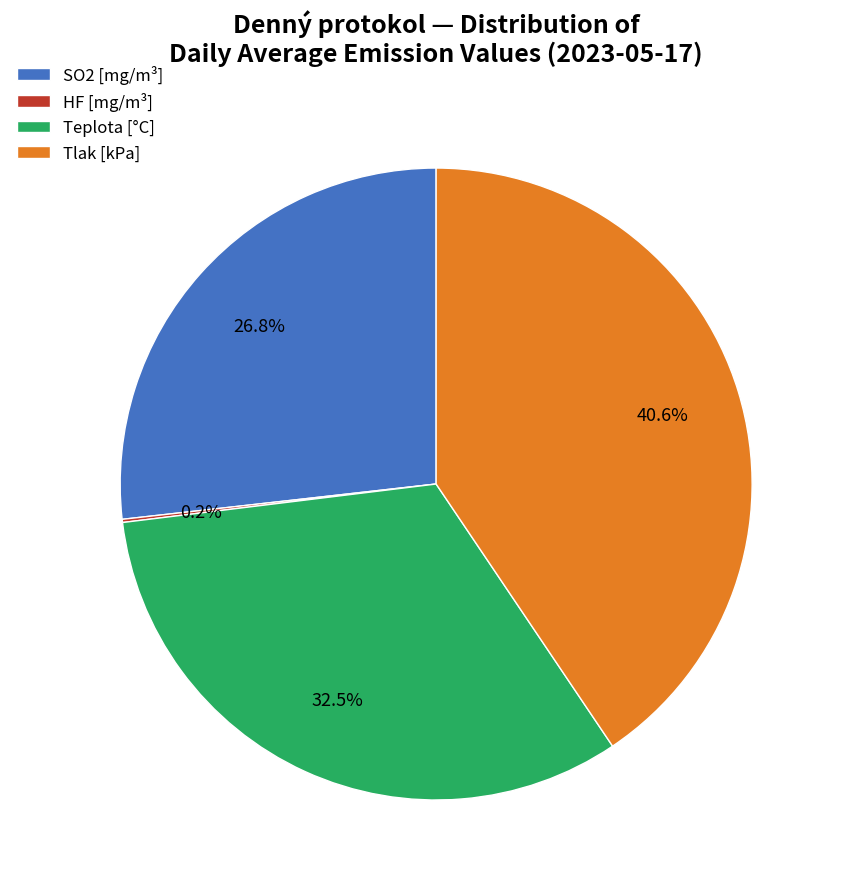

Approximately how many times larger is the value at Teplota [°C] compared to Tlak [kPa]?

0.8